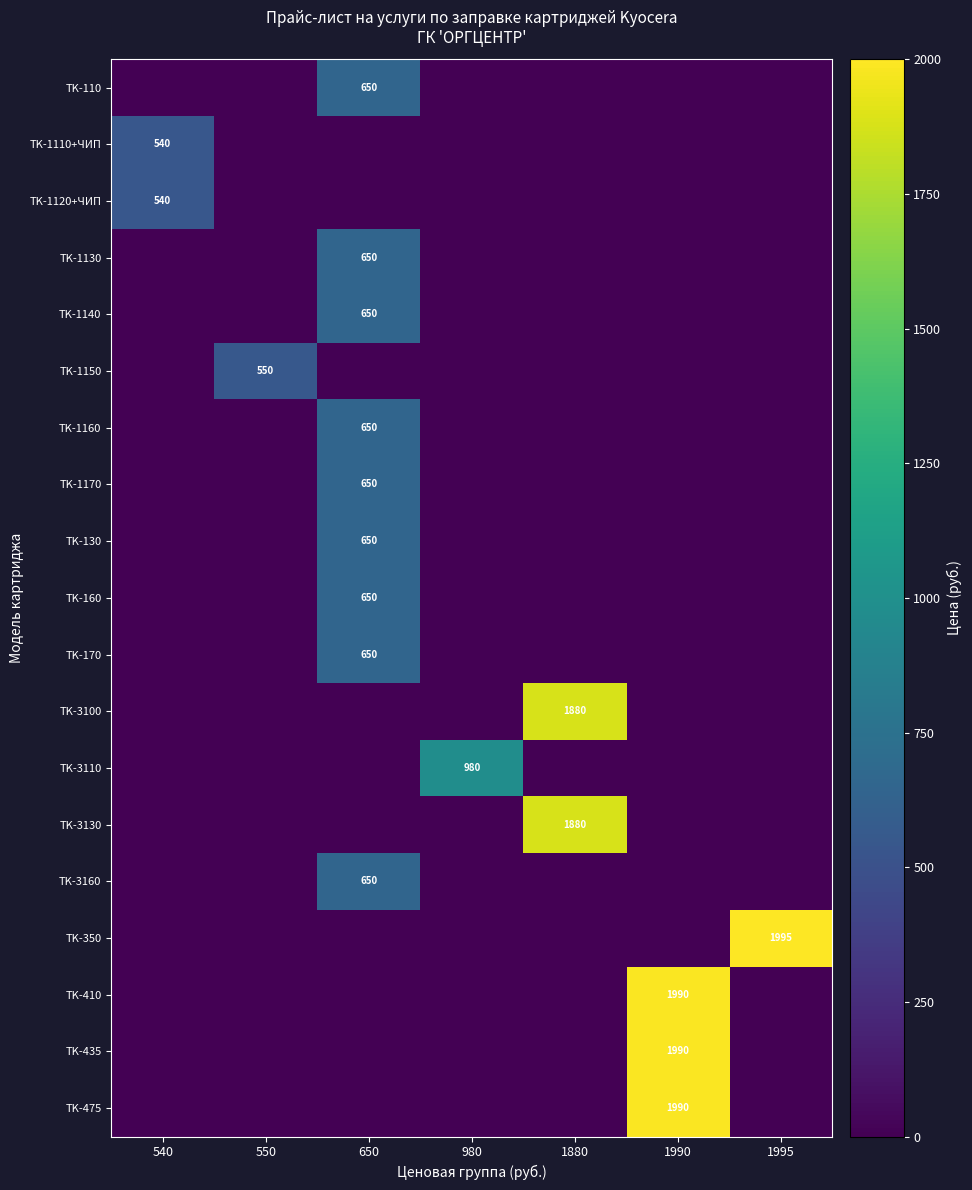

Is it true that TK-3100 equals 1880 at 1880?

True